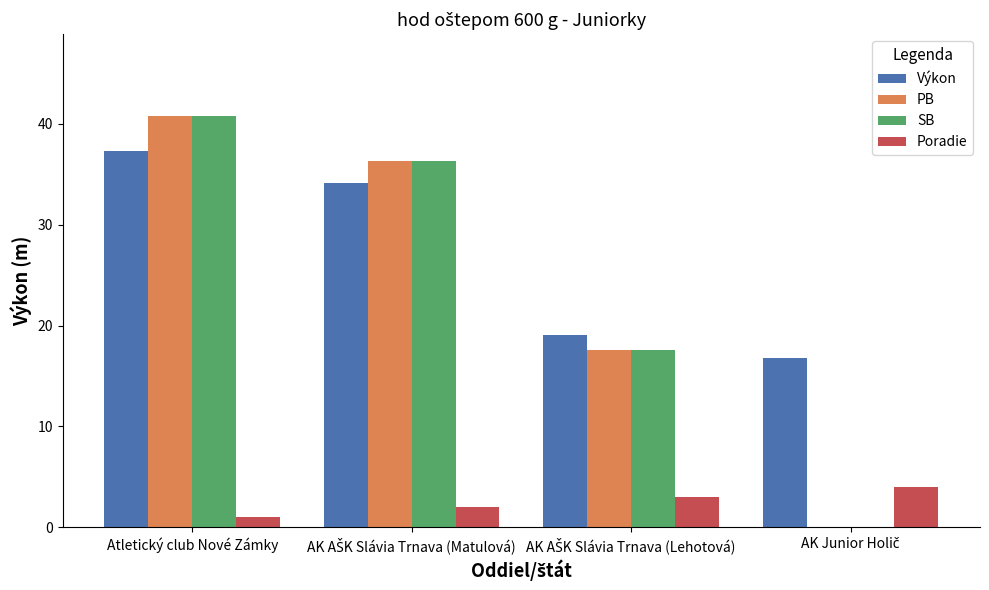

The Poradie series shows 1.0 at Atletický club Nové Zámky. True or false?

True